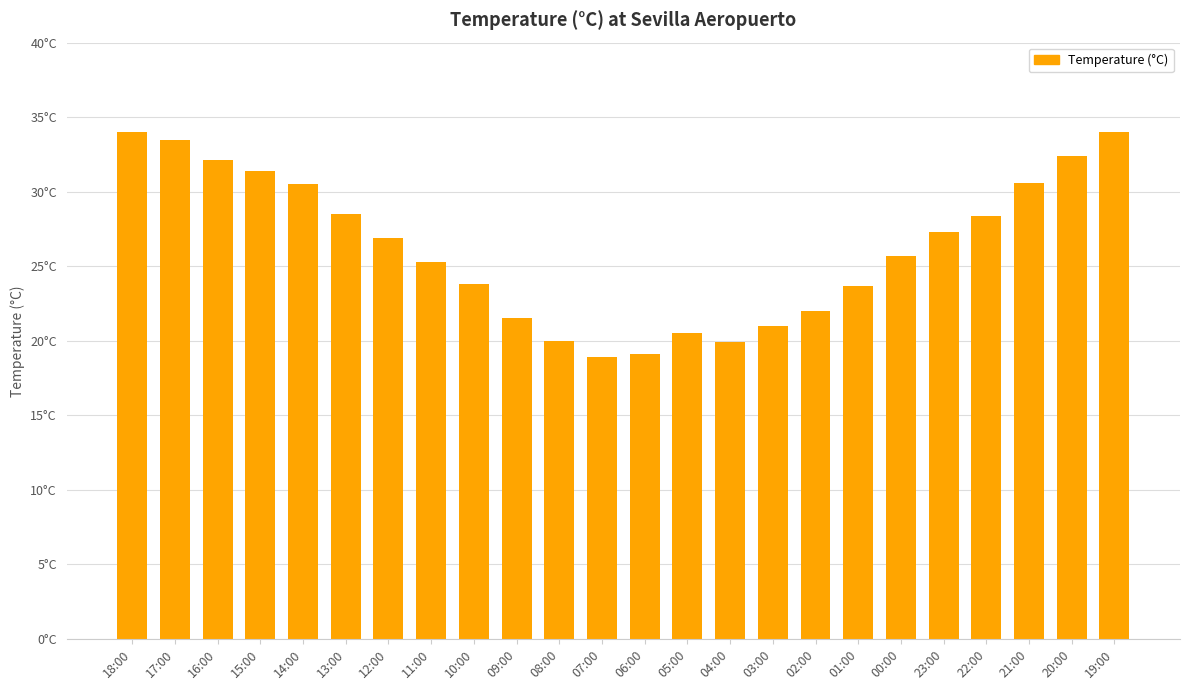

Does the chart contain any negative values?

No